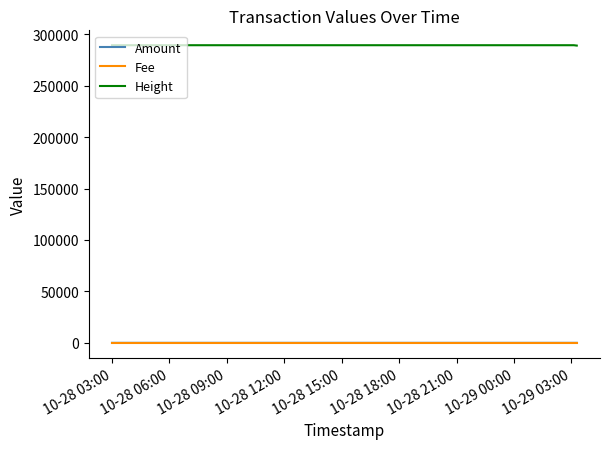

What are all the series names shown in the legend?

Amount, Fee, Height